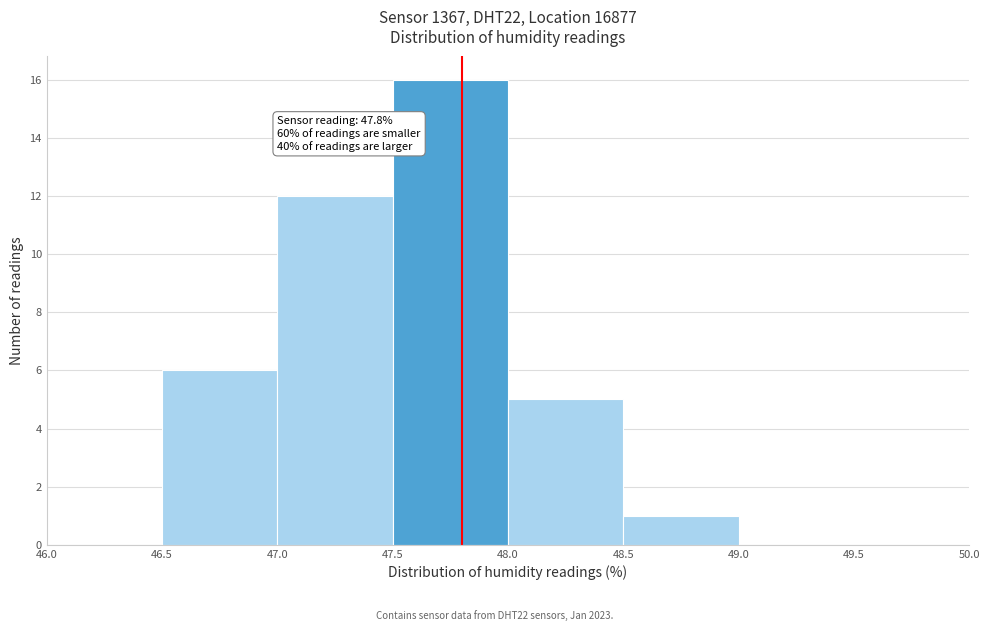

Over which range of the x-axis is the bar tallest?

47.5 to 48.0